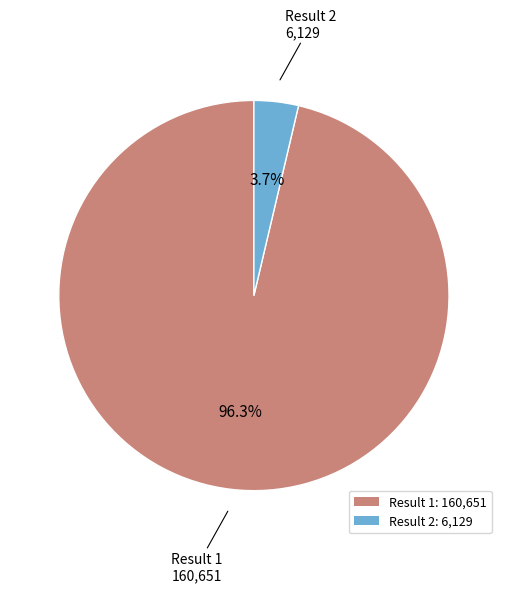

Which has a higher value, Result 1: 160,651 or Result 2: 6,129?

Result 1: 160,651